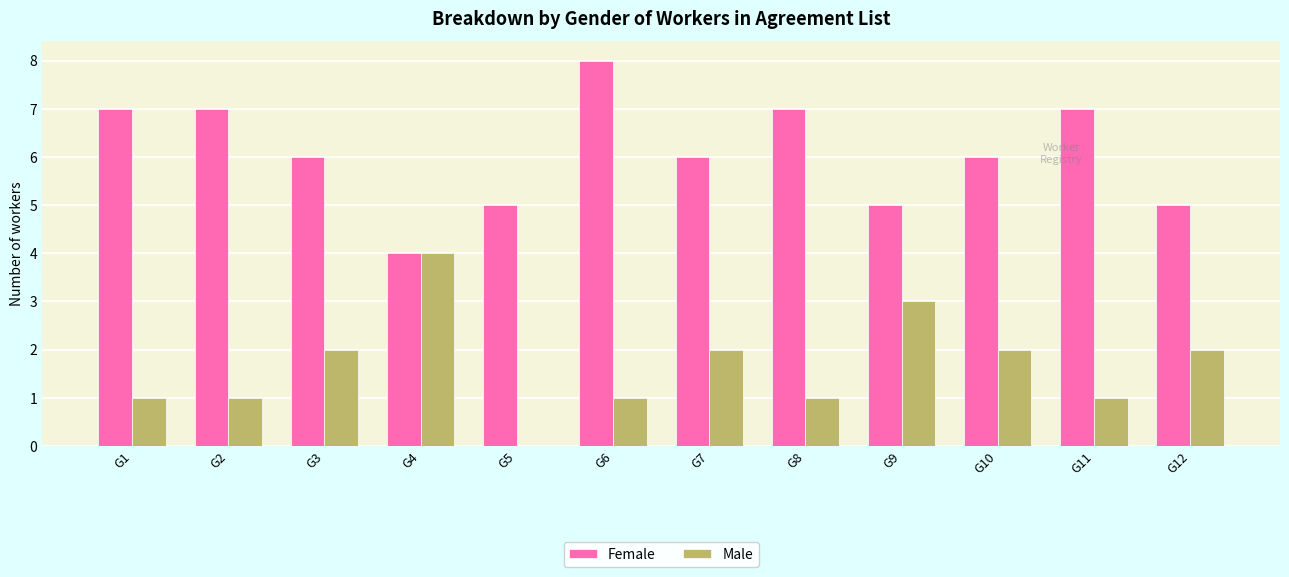

What is the spread (max minus min) of values at G11?

6